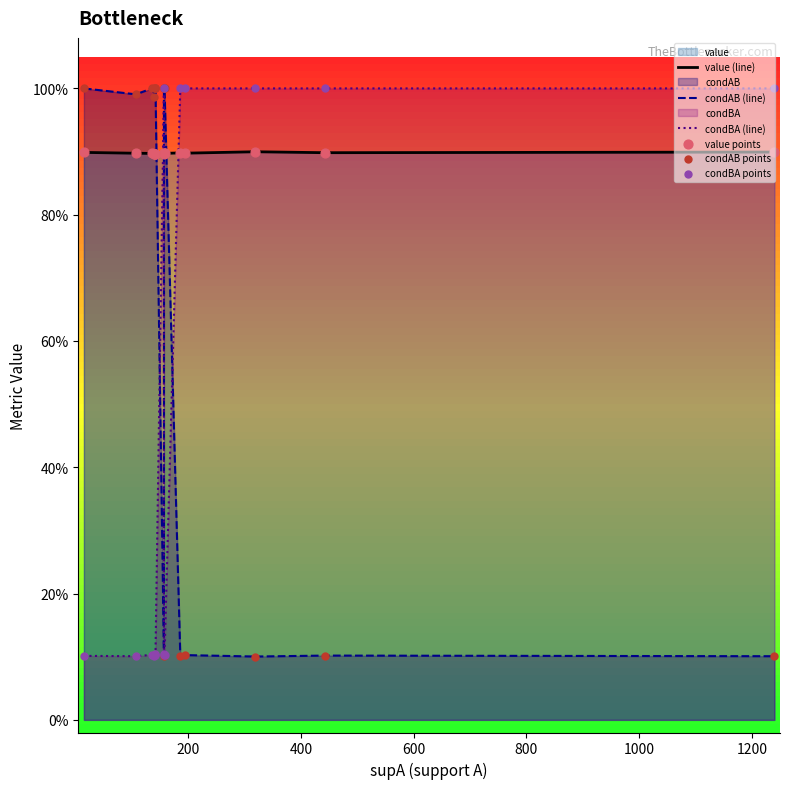

Which series contains the highest Y value?

condAB (line)